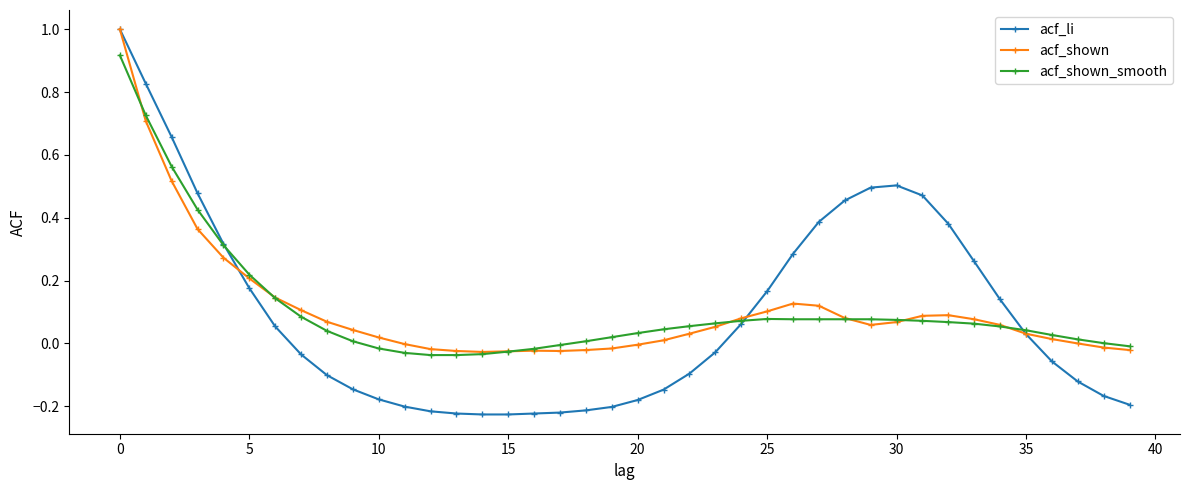

How many positive values does the acf_li series have?

19